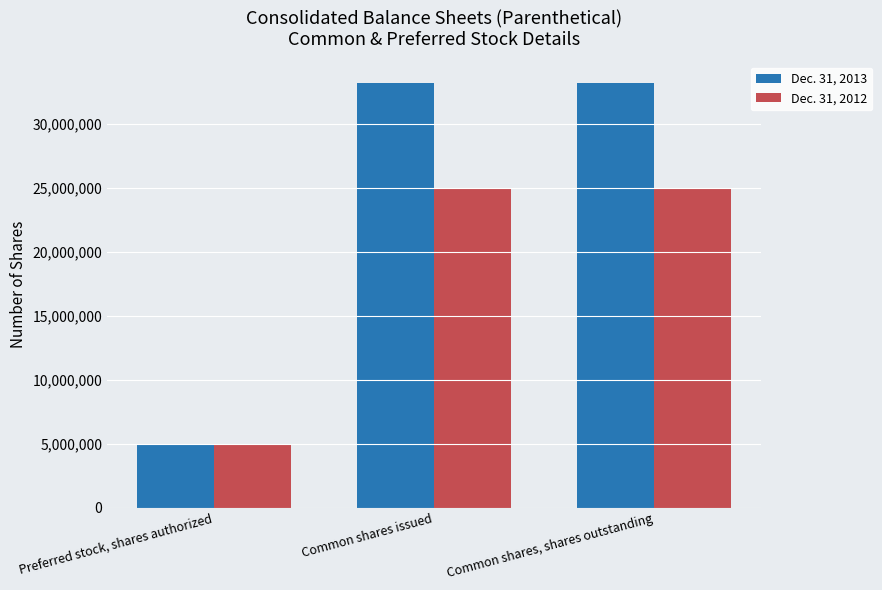

Which series has the largest total across all categories?

Dec. 31, 2013